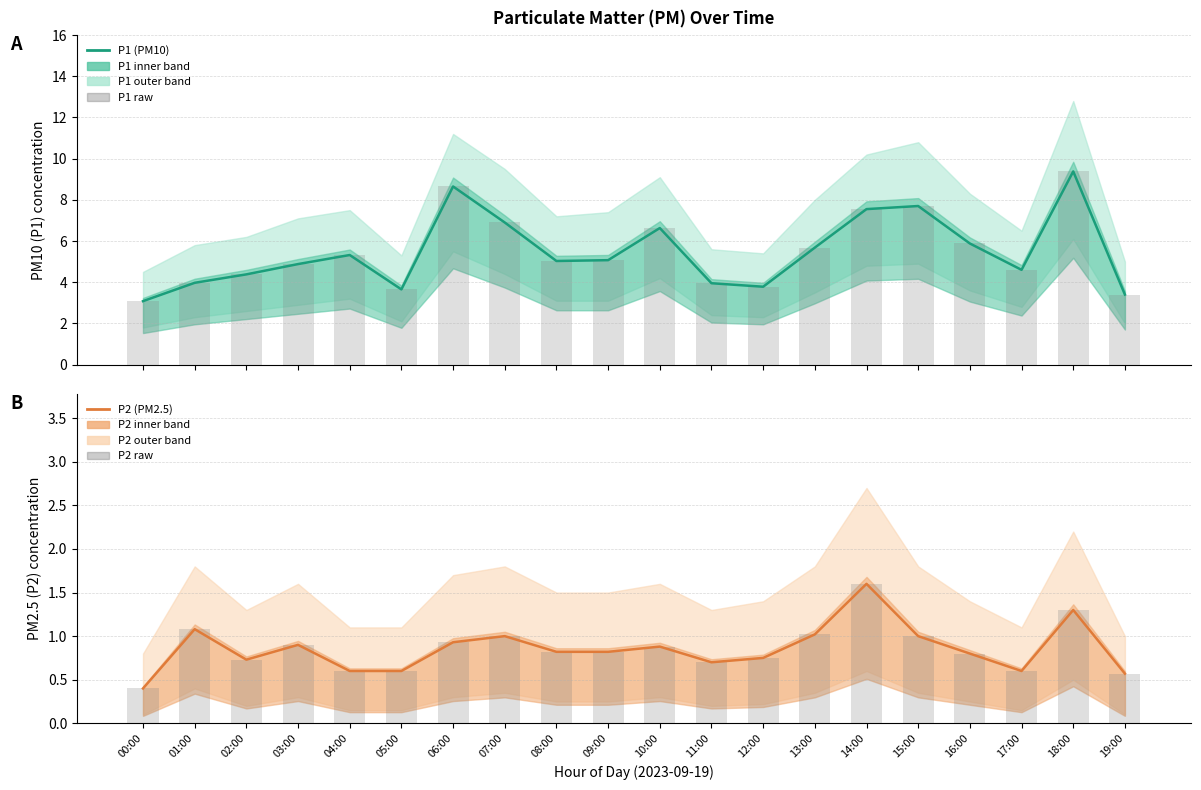

Is it true that P1 raw equals 5.0 at 08:00?

True